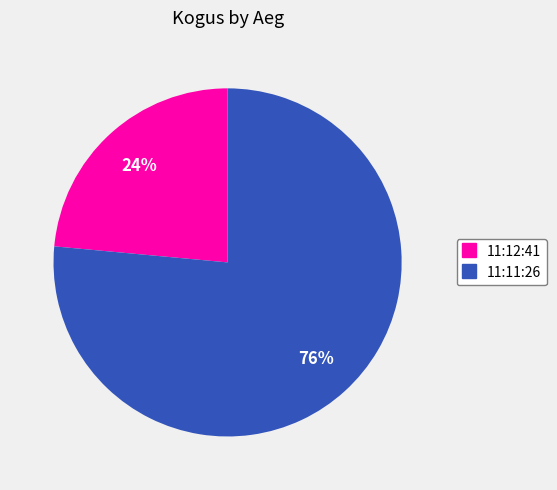

Count the number of slices in the pie.

2